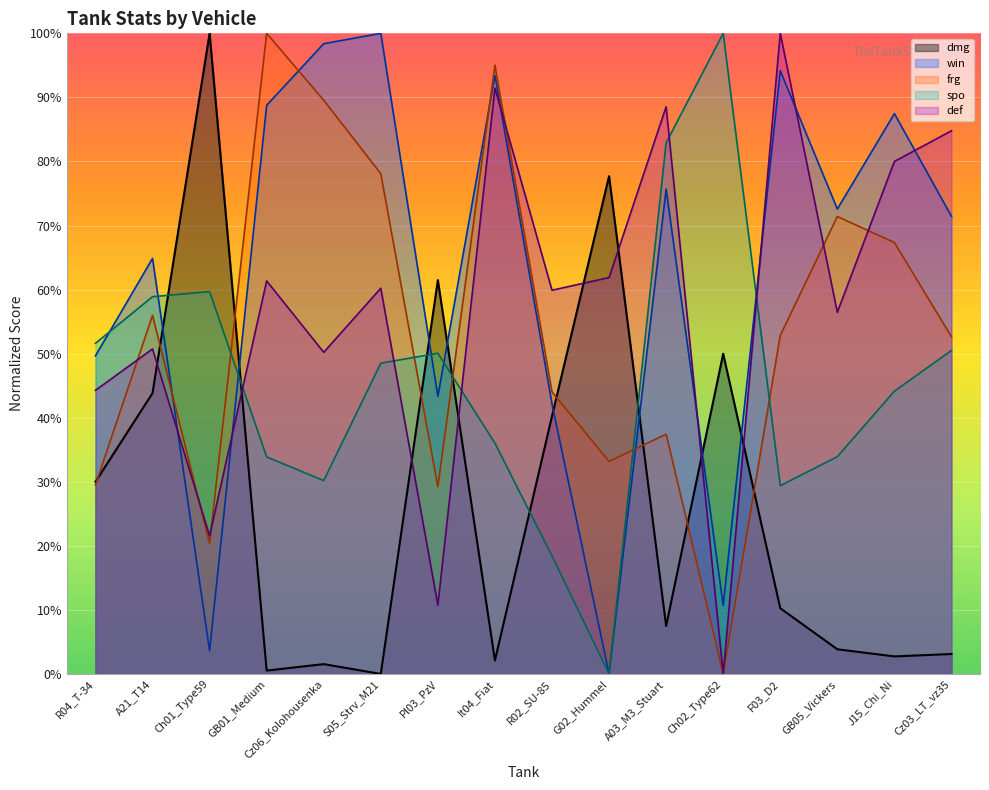

Between Ch01_Type59 and Ch02_Type62, which is larger?

Ch01_Type59